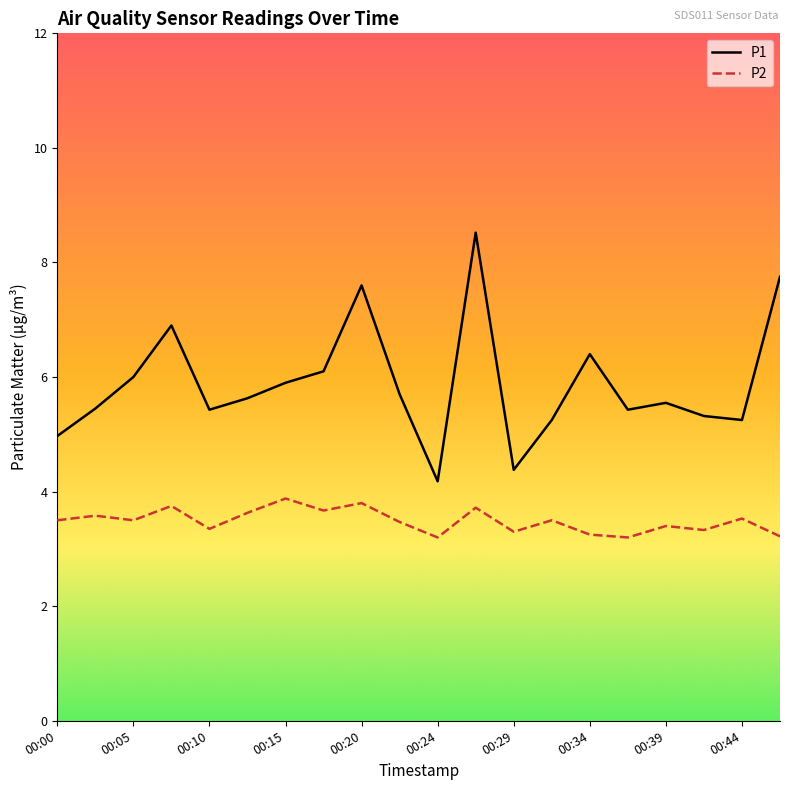

What is the smallest value displayed?

3.2